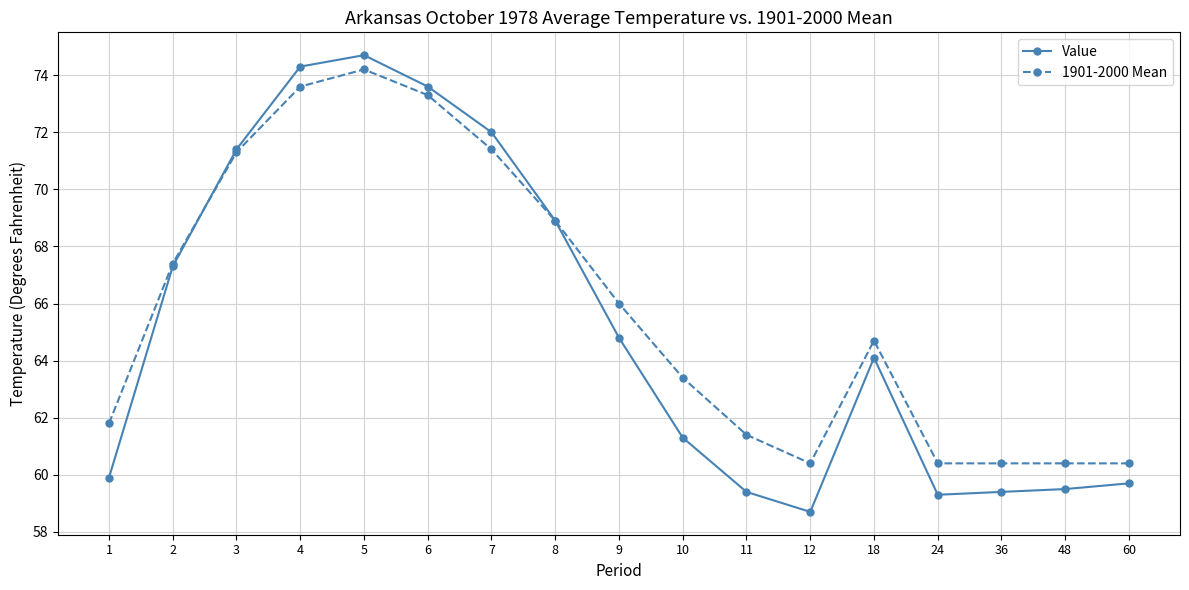

List the series in order of their overall mean, lowest first.

Value, 1901-2000 Mean